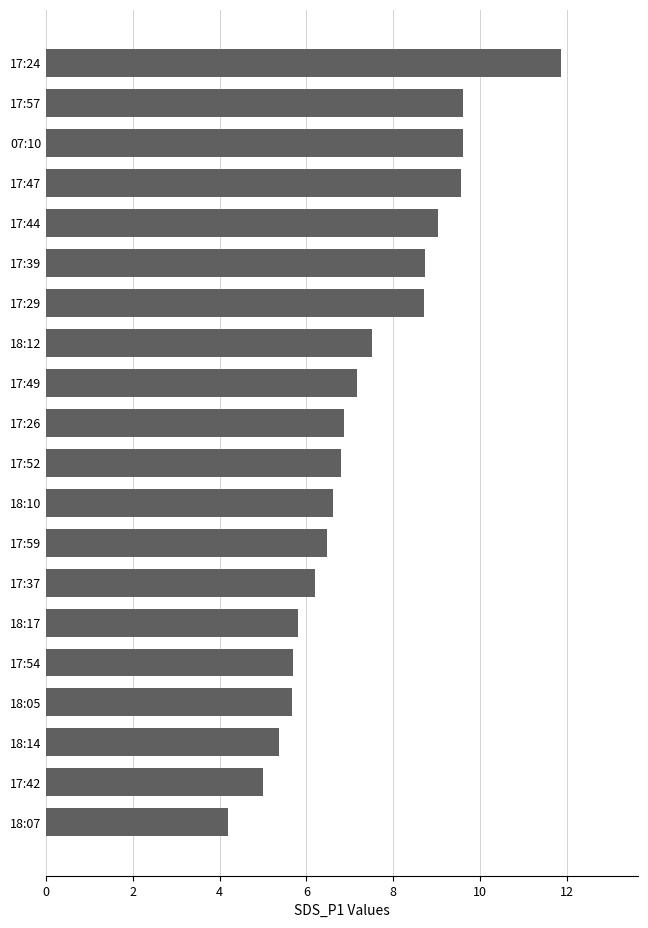

What position from the bottom is 17:39?

15